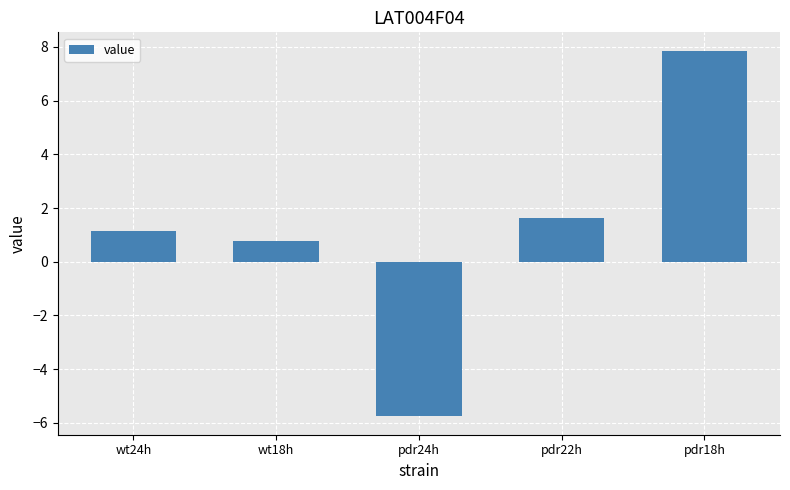

What is the ratio of the value at pdr18h to the value at wt24h?

6.8